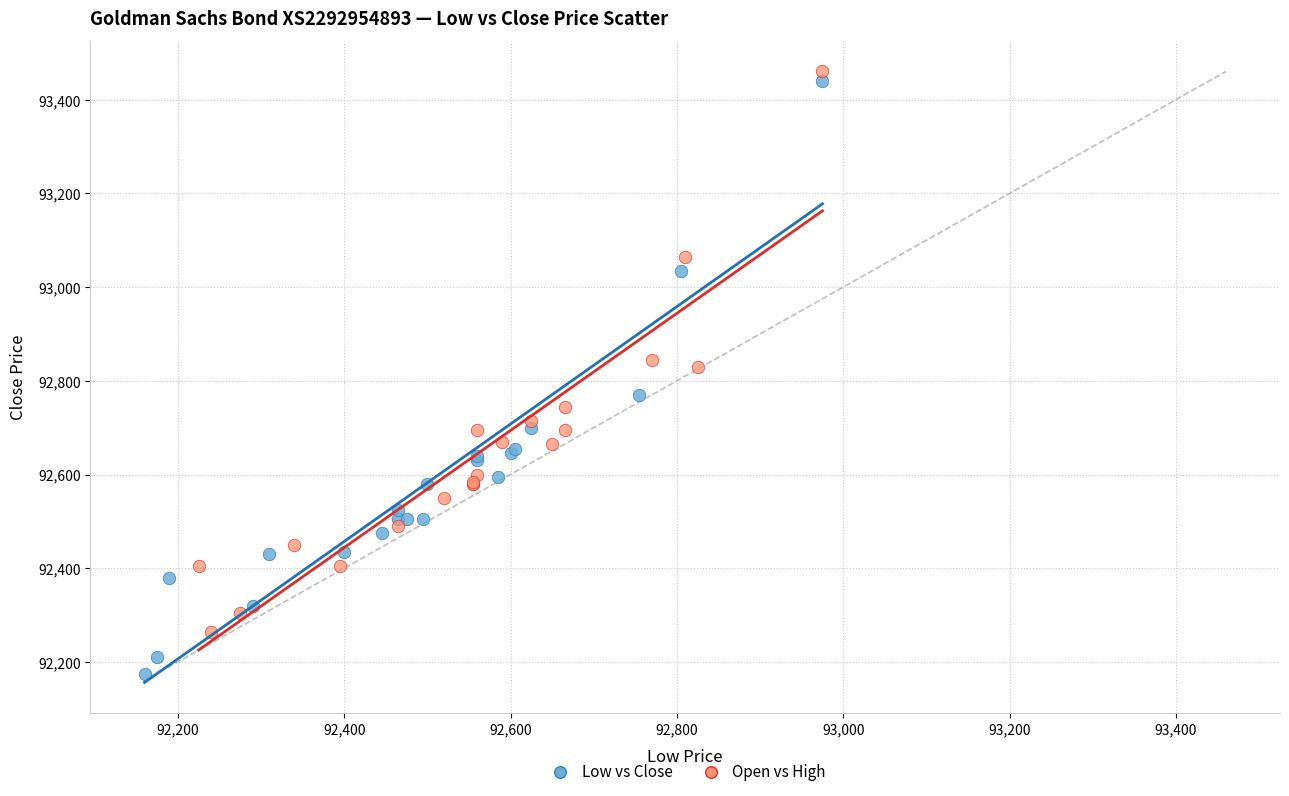

What are all the series names shown in the legend?

Low vs Close, Open vs High